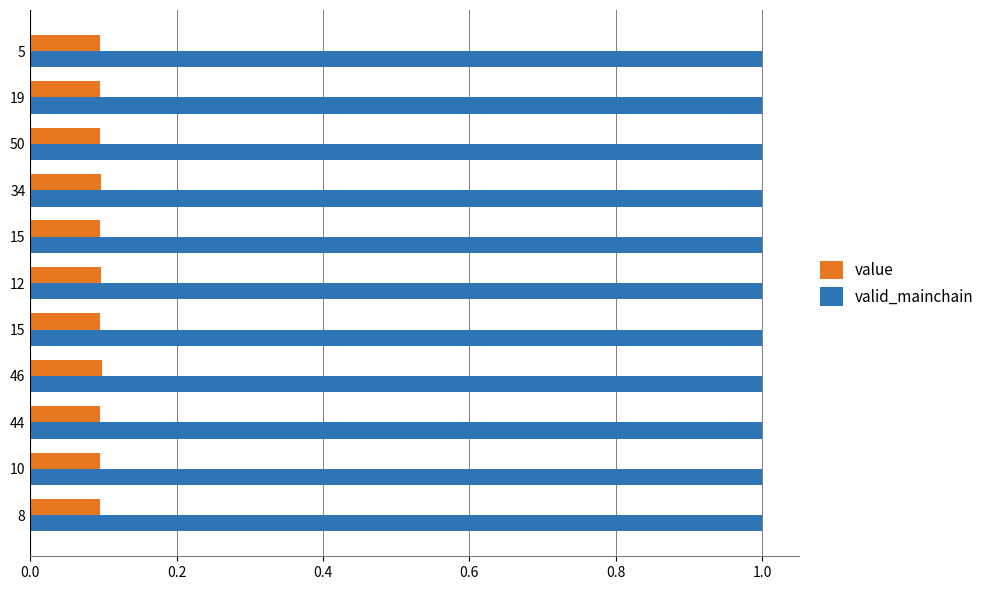

How many distinct data groups are displayed?

2